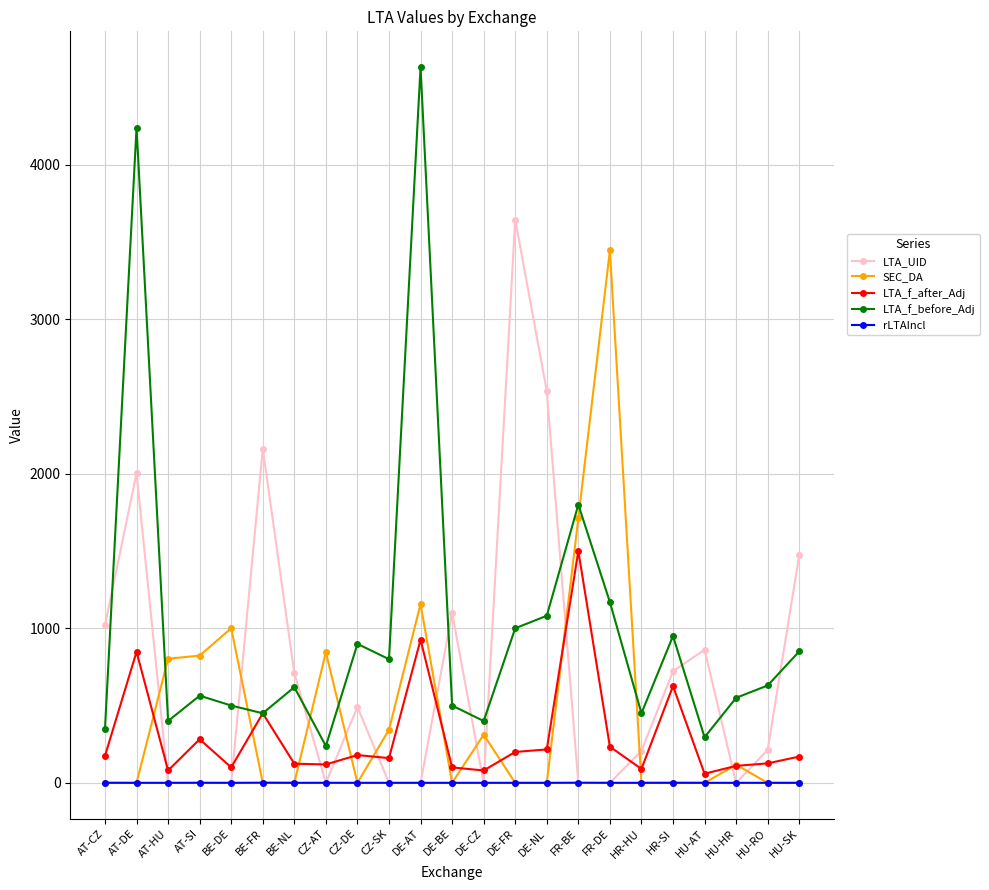

After their last crossing, which series has the higher values: rLTAIncl or SEC_DA?

rLTAIncl